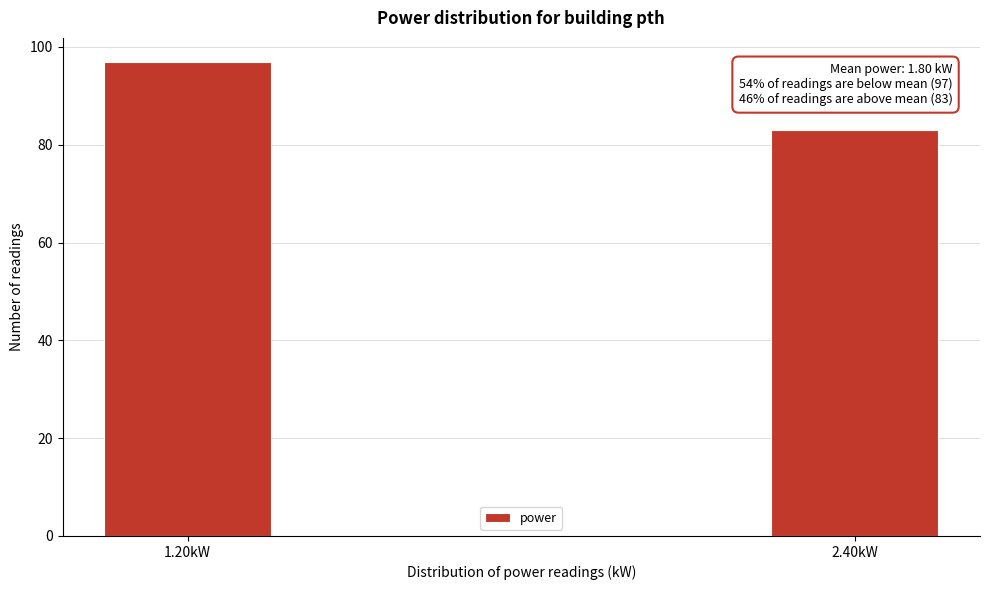

Reading right to left, transcribe all the data shown in this chart.

2.40kW=83	1.20kW=97